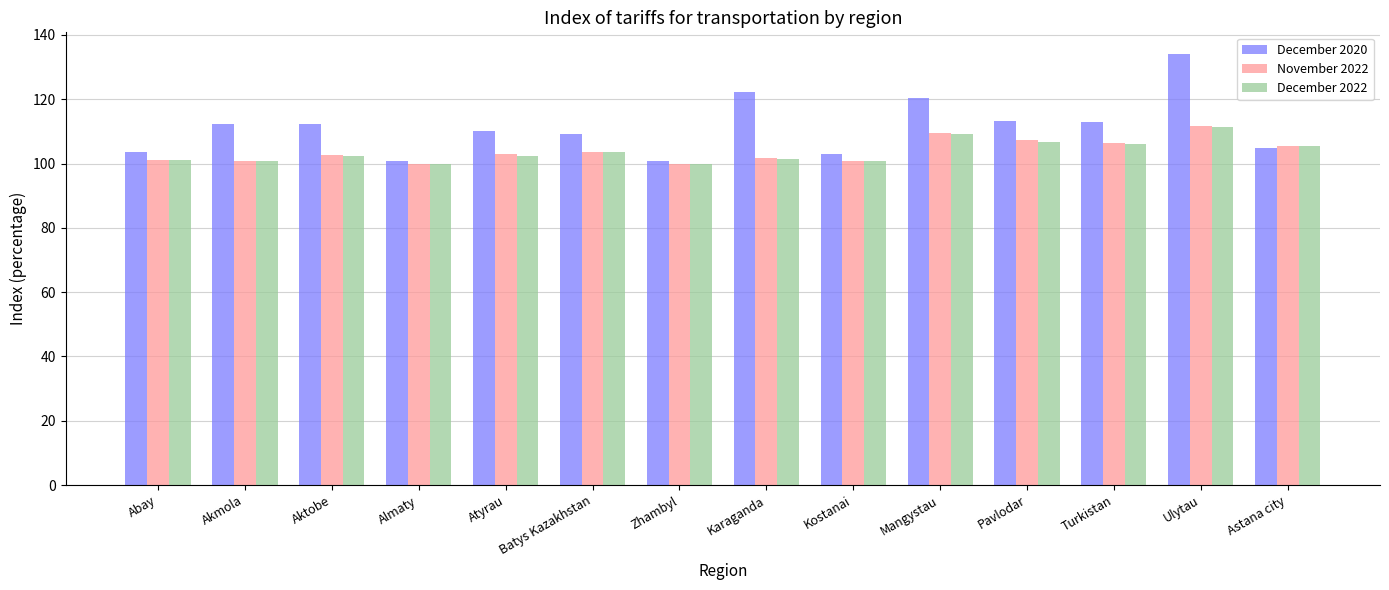

What is the value of the November 2022 bar at the 3rd from the left?

102.7